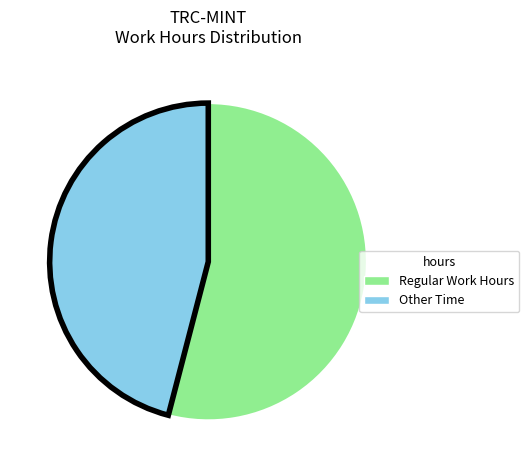

Is it true that Other Time is 40% of the pie?

False